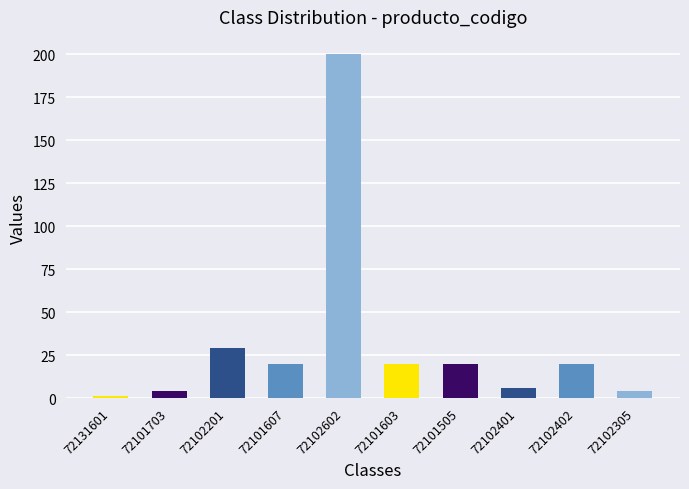

What is the sum of the values at 72101505 and 72102305?

24